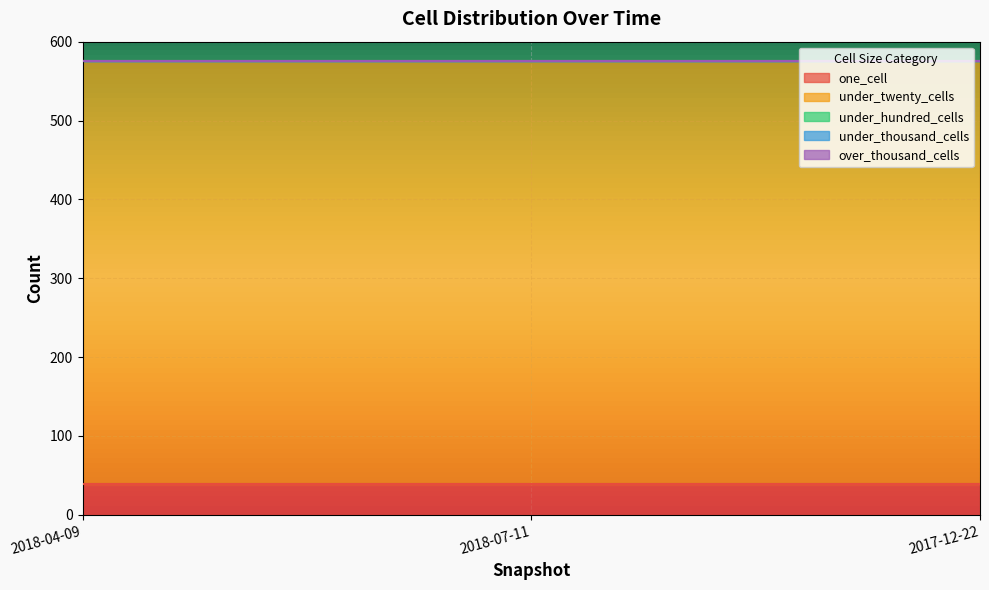

What are all the series names shown in the legend?

one_cell, under_twenty_cells, under_hundred_cells, under_thousand_cells, over_thousand_cells